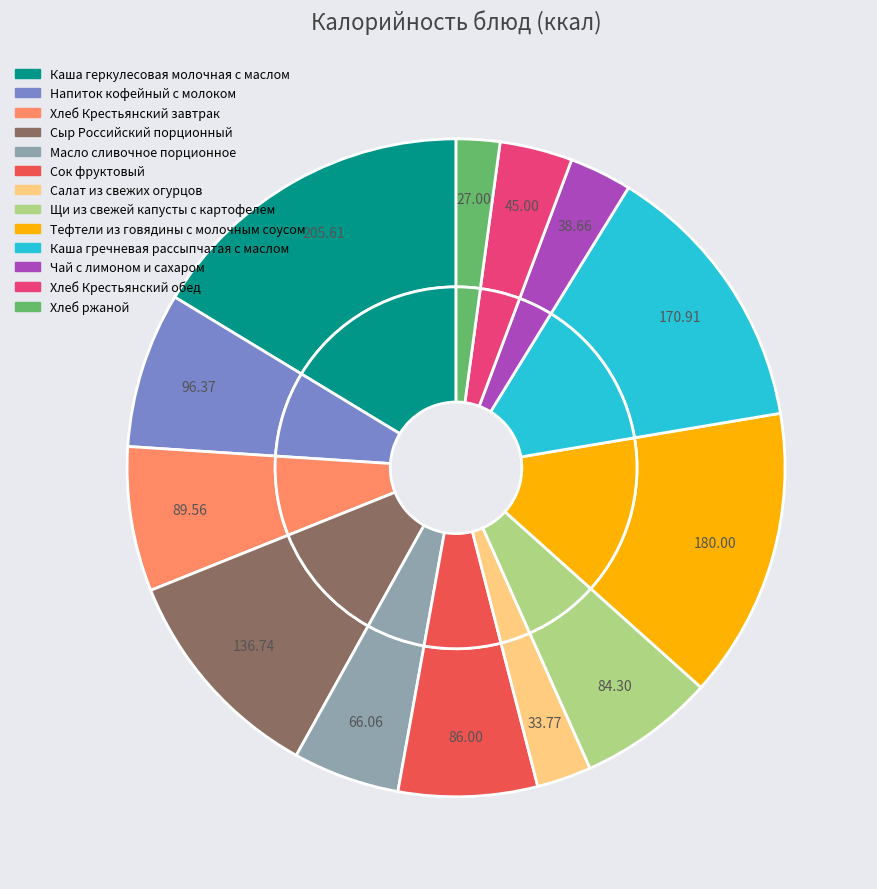

True or false: Щи из свежей капусты с картофелем accounts for 7% of the total.

True